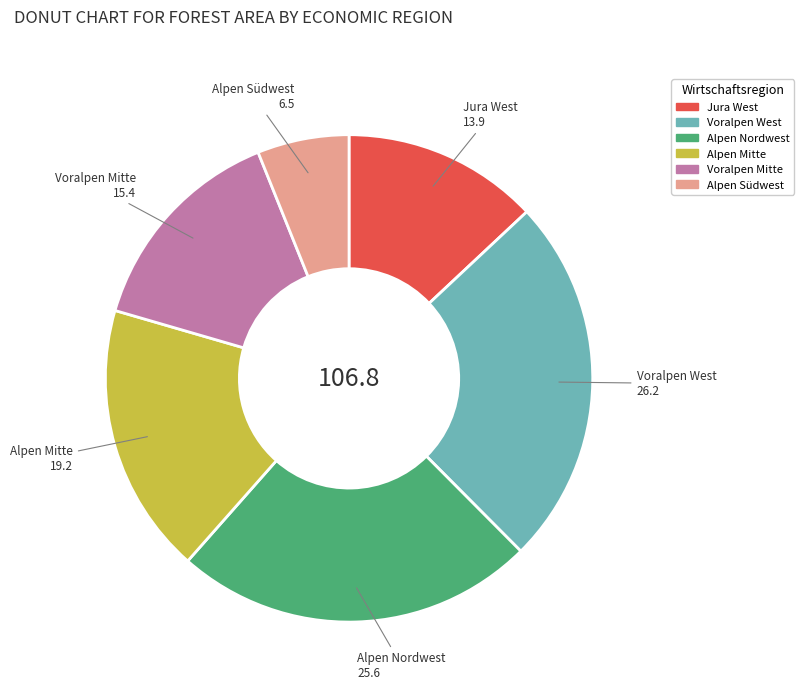

How many segments does this pie chart have?

6